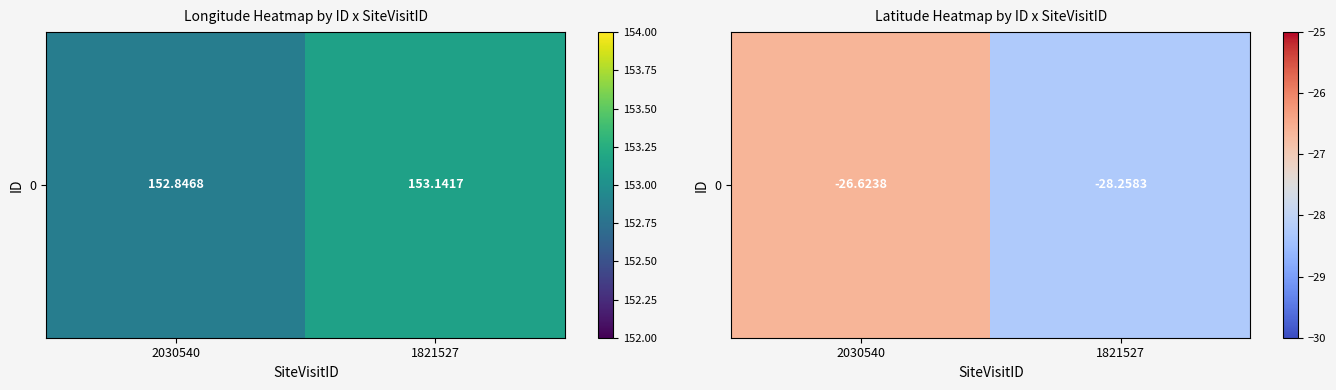

Between 2030540 and 1821527, which is larger?

2030540